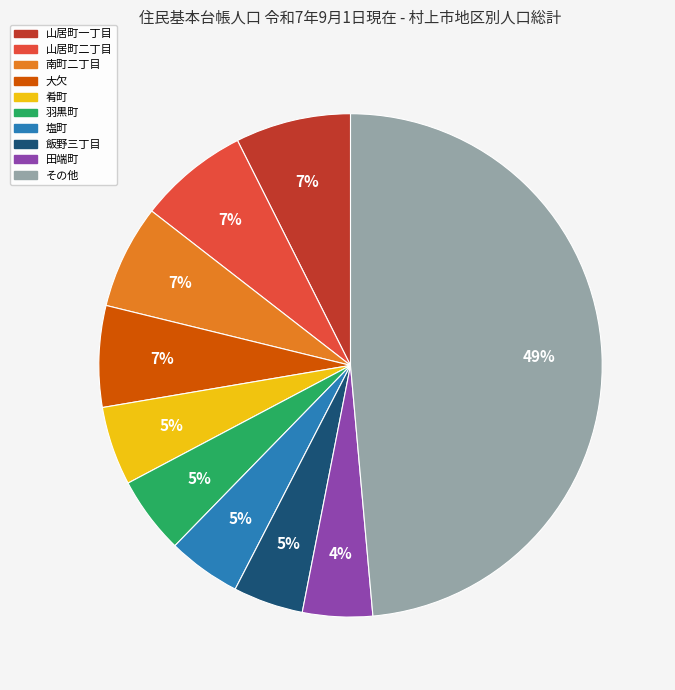

To the nearest percent, what is the average slice percentage?

10%